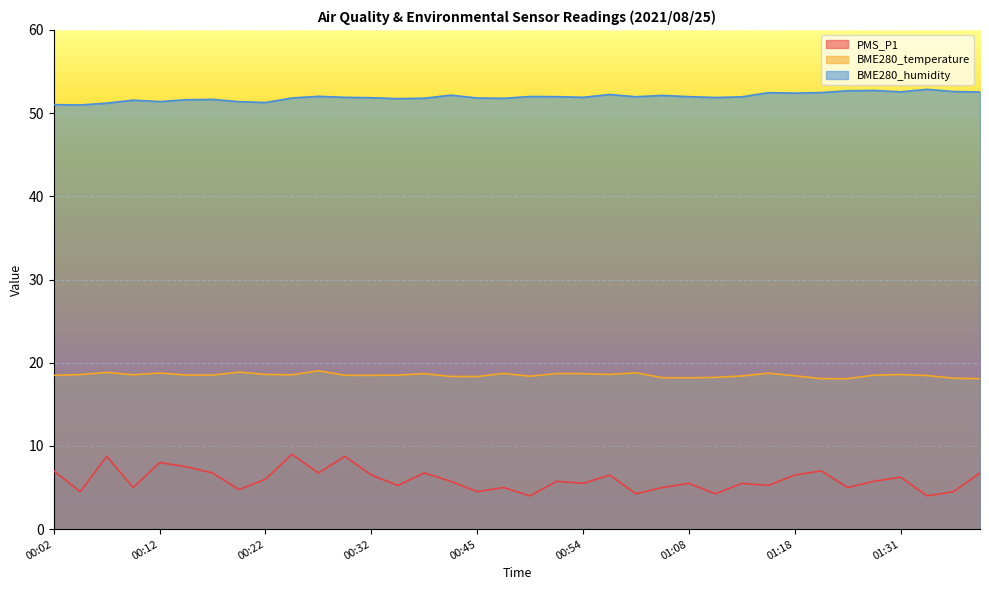

Where is the first local minimum for PMS_P1?

00:04